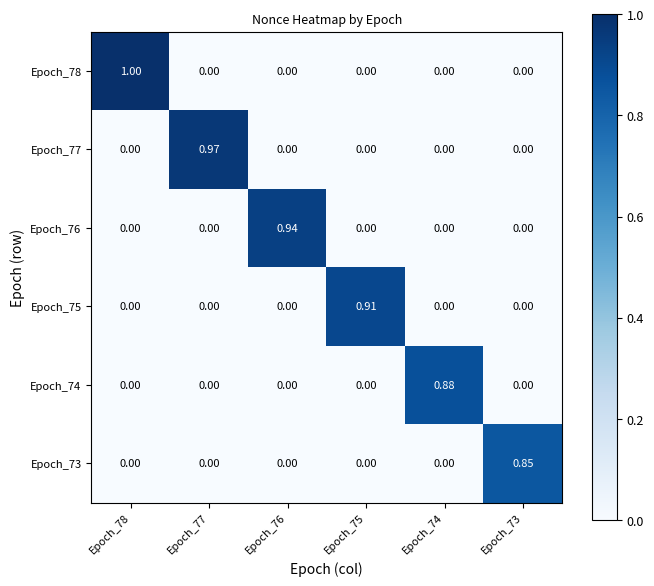

Is the value of Epoch_78 at Epoch_78 greater than the value of Epoch_74 at Epoch_74?

Yes